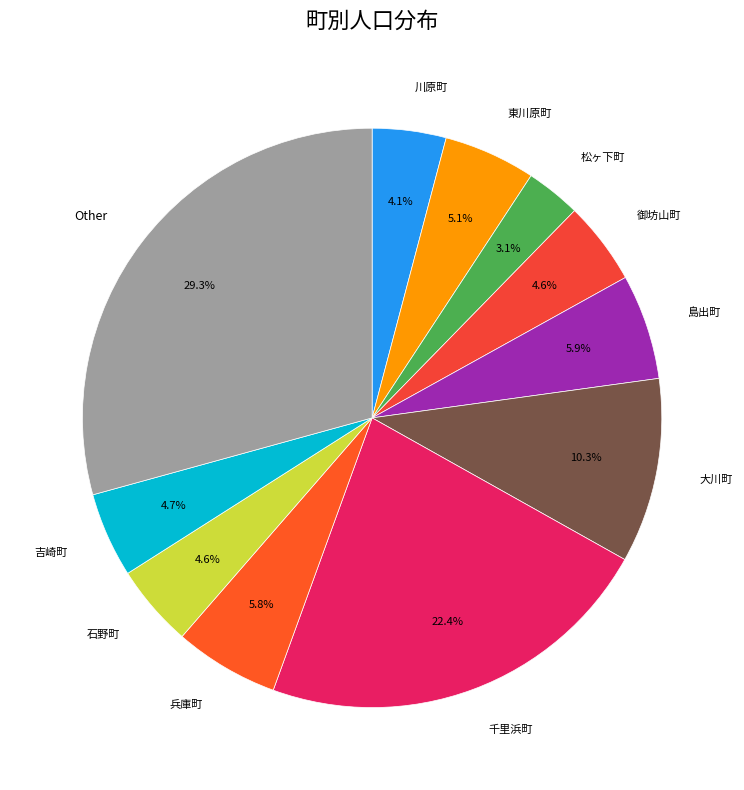

How many slices are in this pie chart?

11